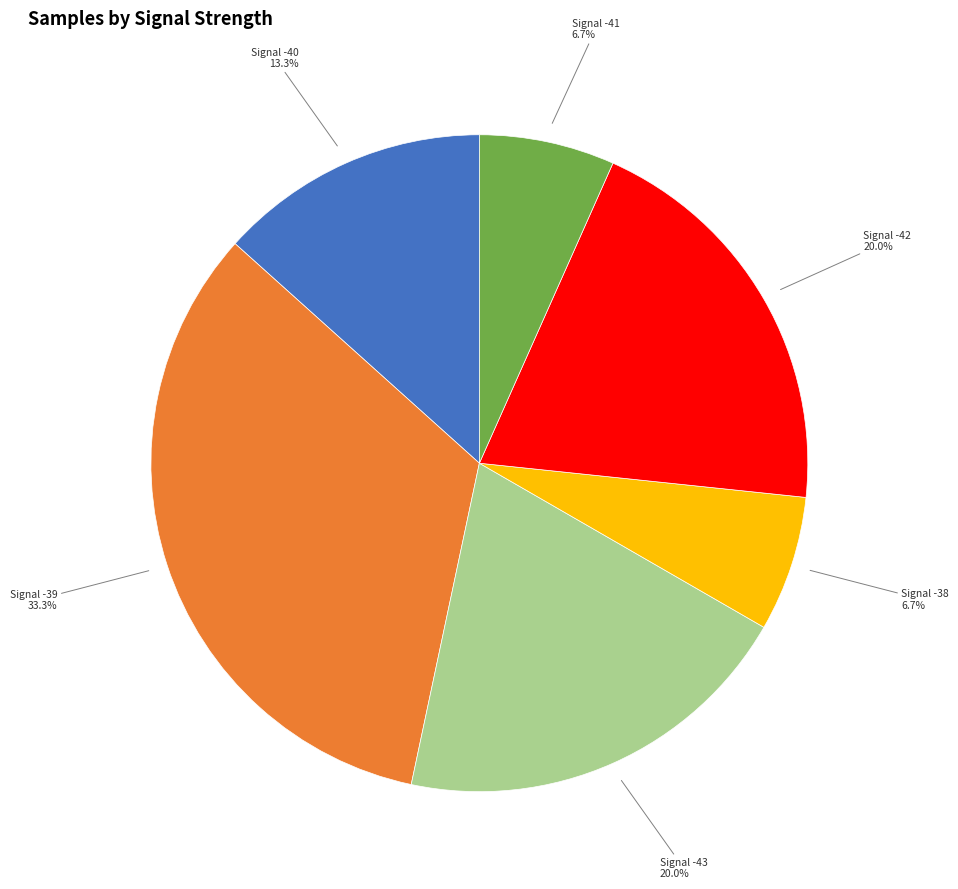

Approximately how many times larger is the value at Signal -38 compared to Signal -41?

1.0